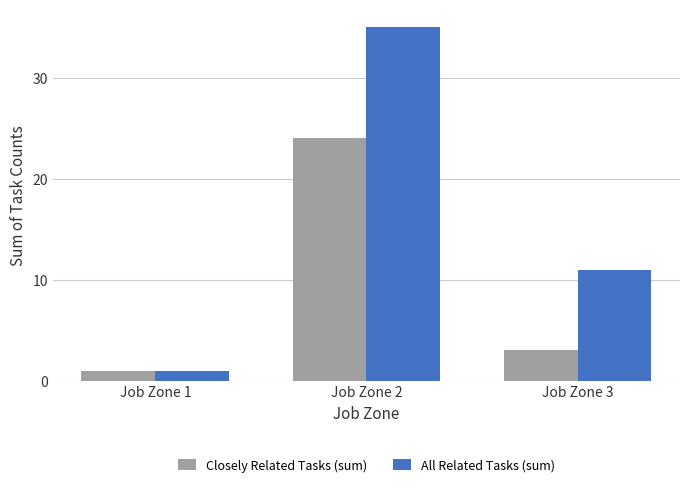

What is the sum of the All Related Tasks (sum) values at Job Zone 3 and Job Zone 1?

12